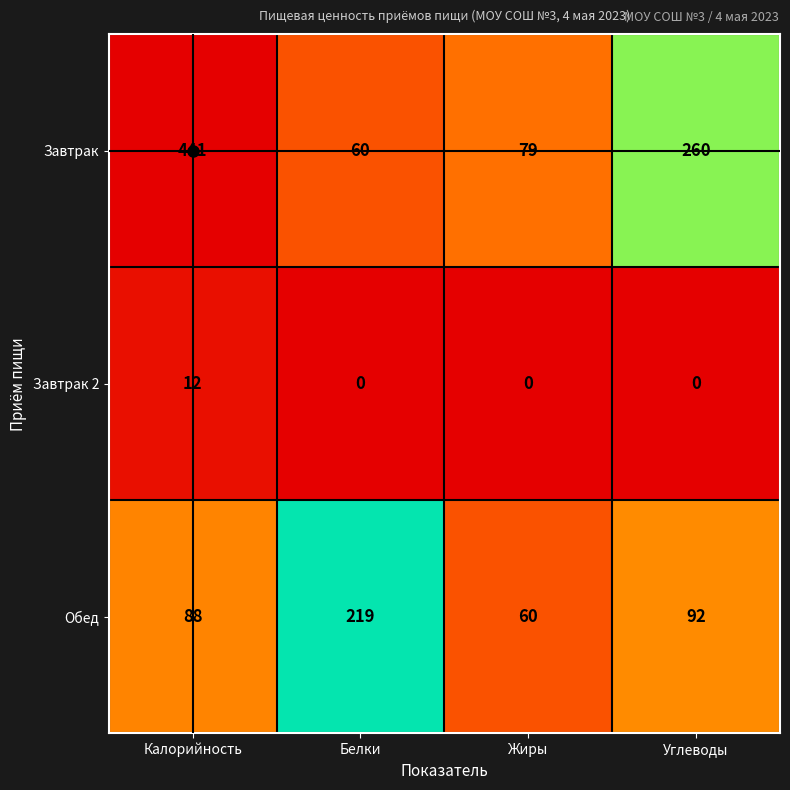

Which series has the widest spread of values?

Завтрак